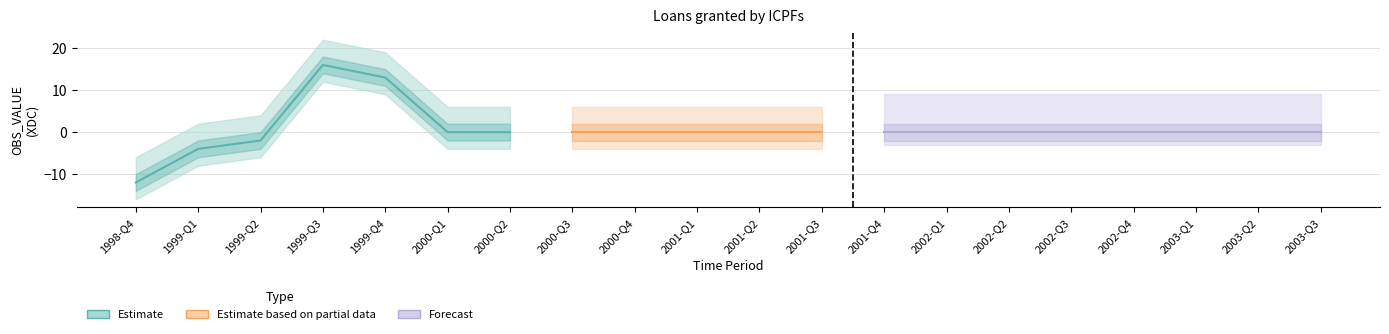

What is the maximum value shown in the chart?

16